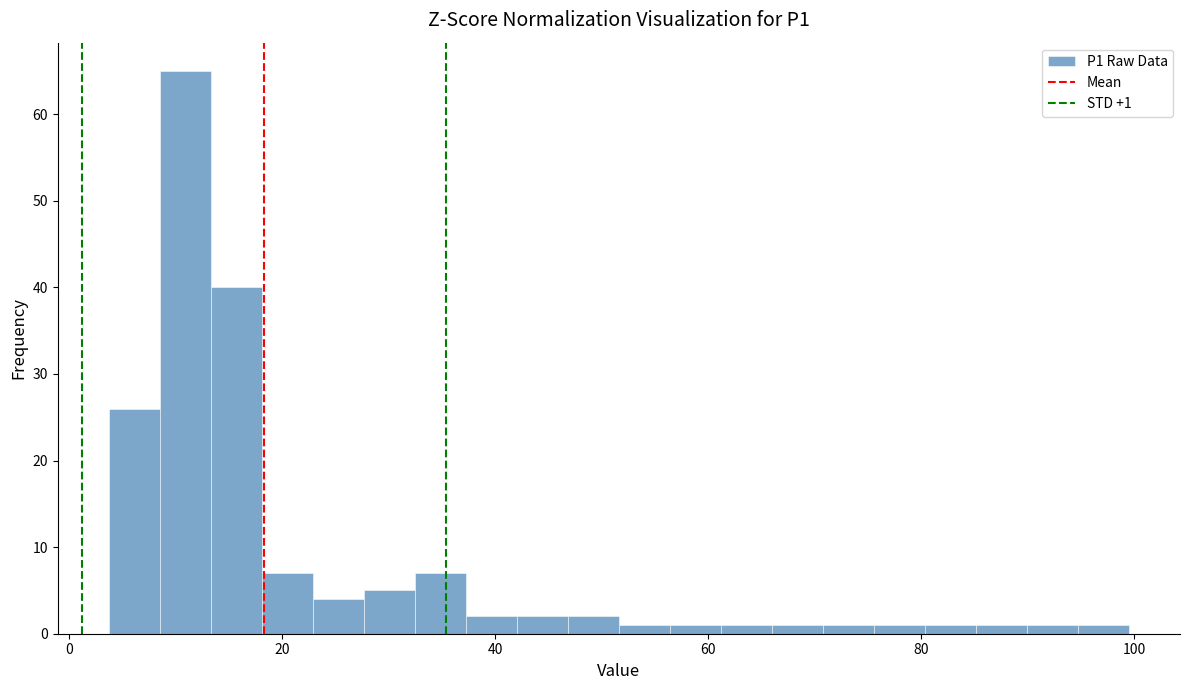

Read against the x-axis, roughly where is the centre of the tallest bar?

10